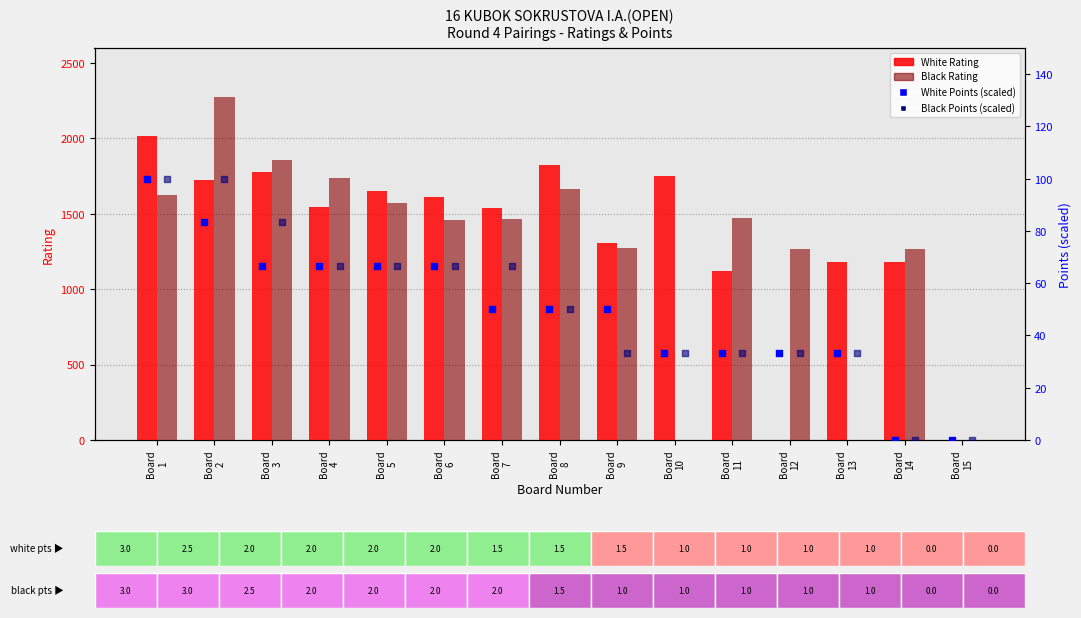

What are all the series names shown in the legend?

White Rating, Black Rating, White Points (scaled), Black Points (scaled)